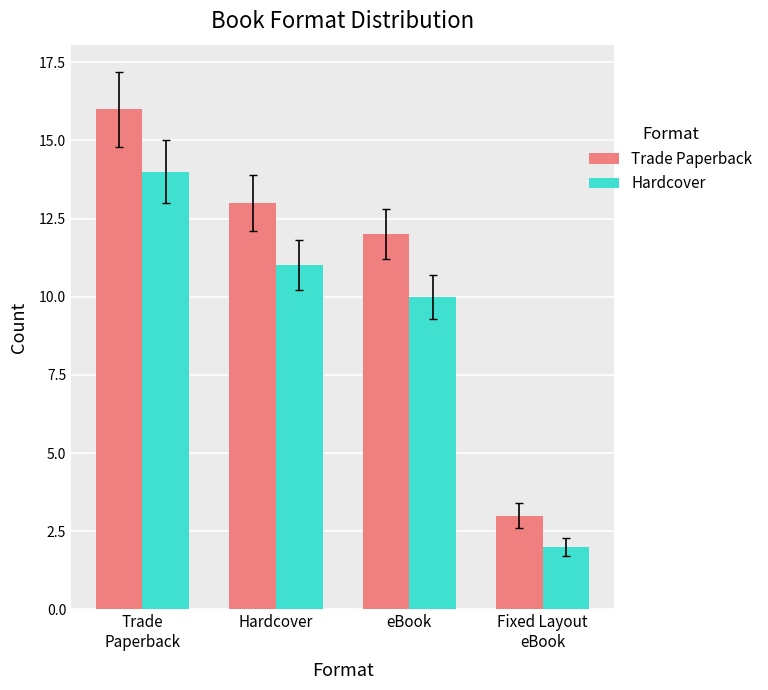

Reading left to right, list all the values displayed in this chart.

Trade Paperback: Trade
Paperback=16	Hardcover=13	eBook=12	Fixed Layout
eBook=3
Hardcover: Trade
Paperback=14	Hardcover=11	eBook=10	Fixed Layout
eBook=2